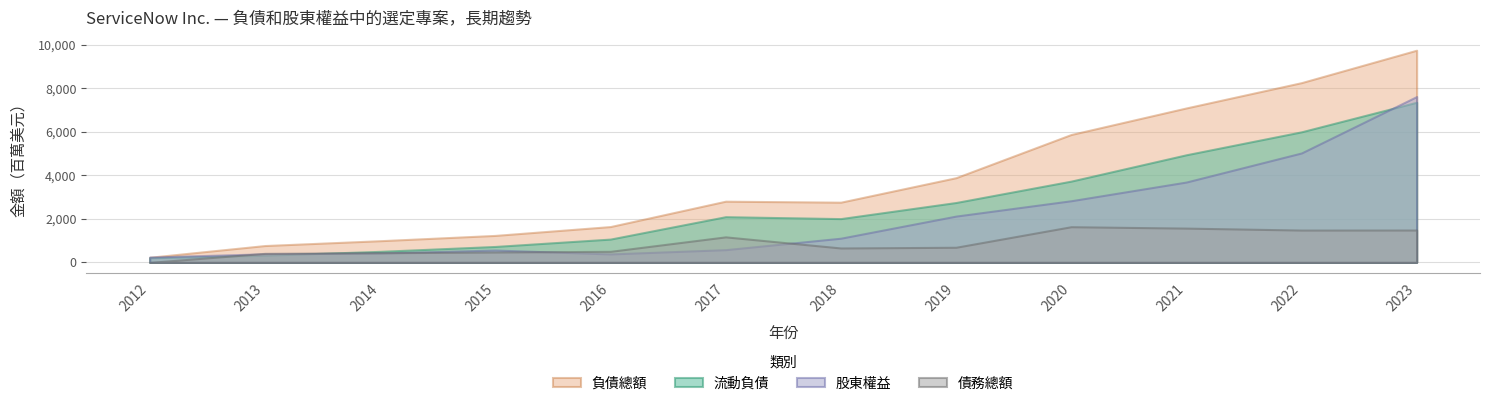

Which series has the widest spread of values?

負債總額